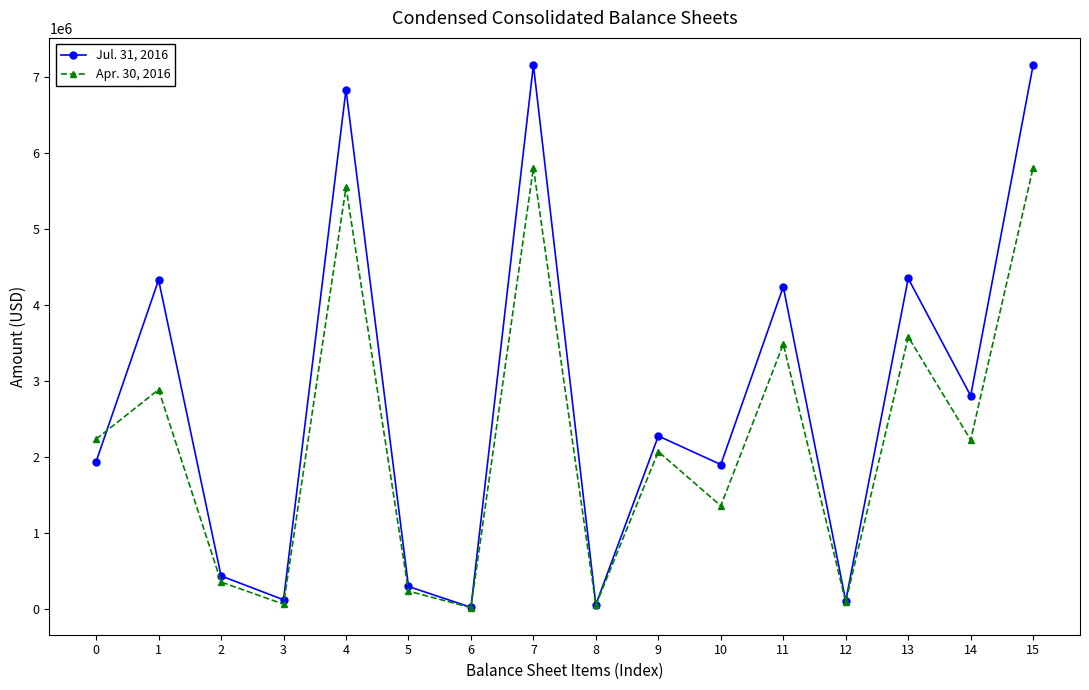

What is the value of the Apr. 30, 2016 point at the 5th from the left?

5545217